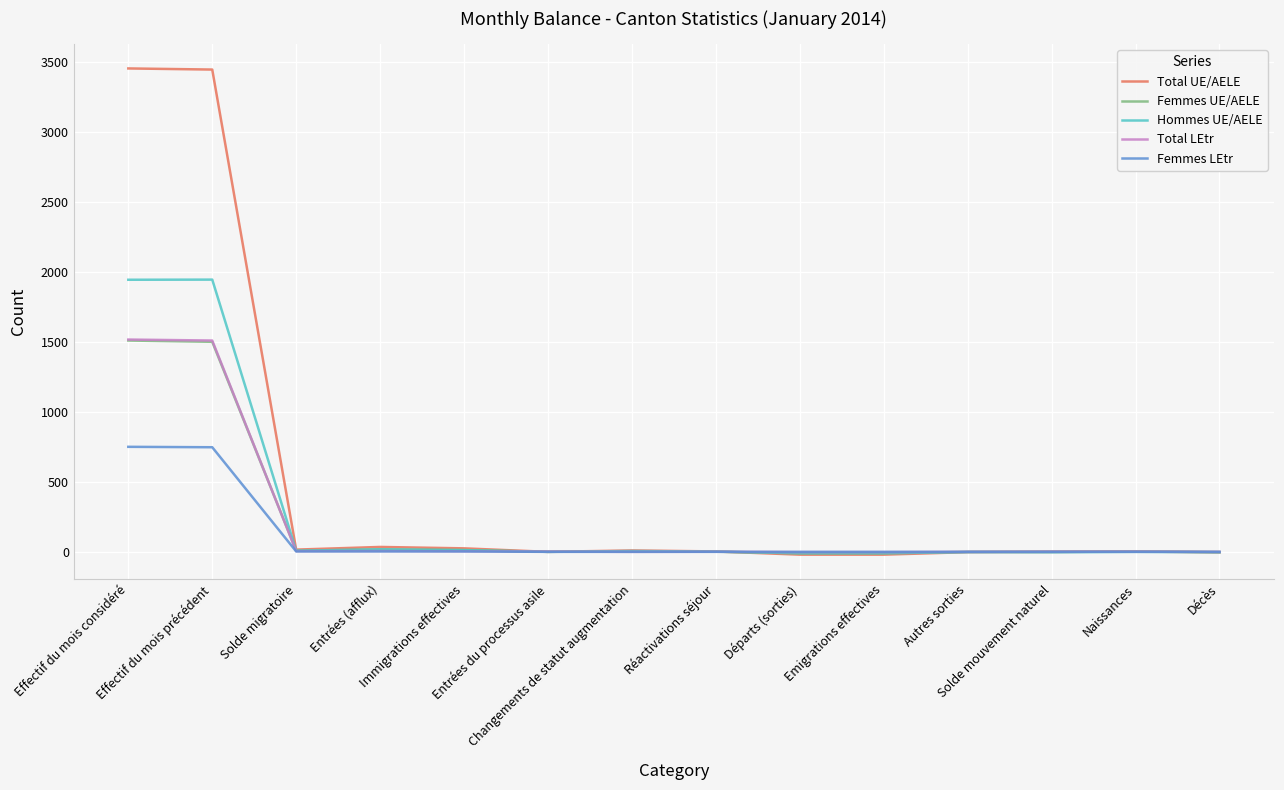

What is the total value across all series at Naissances?

8